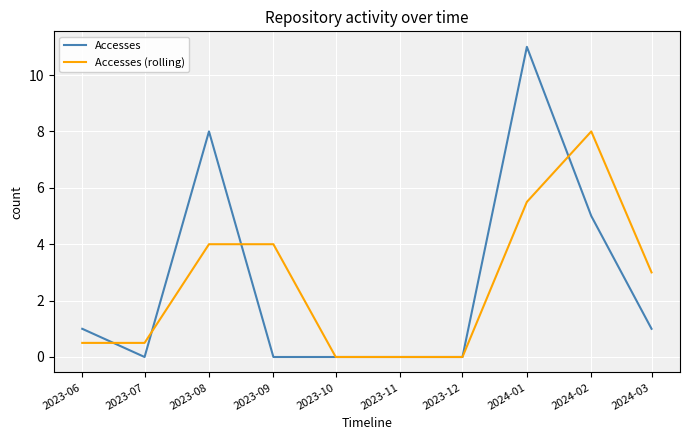

Which series has the widest spread of values?

Accesses